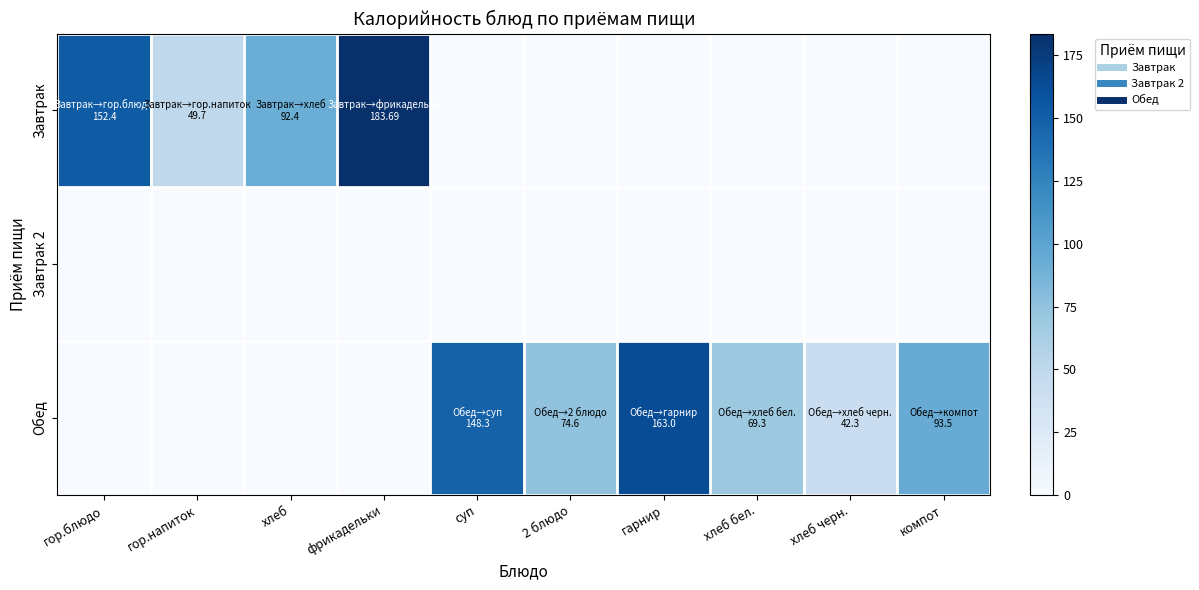

How many data points does each series have?

10